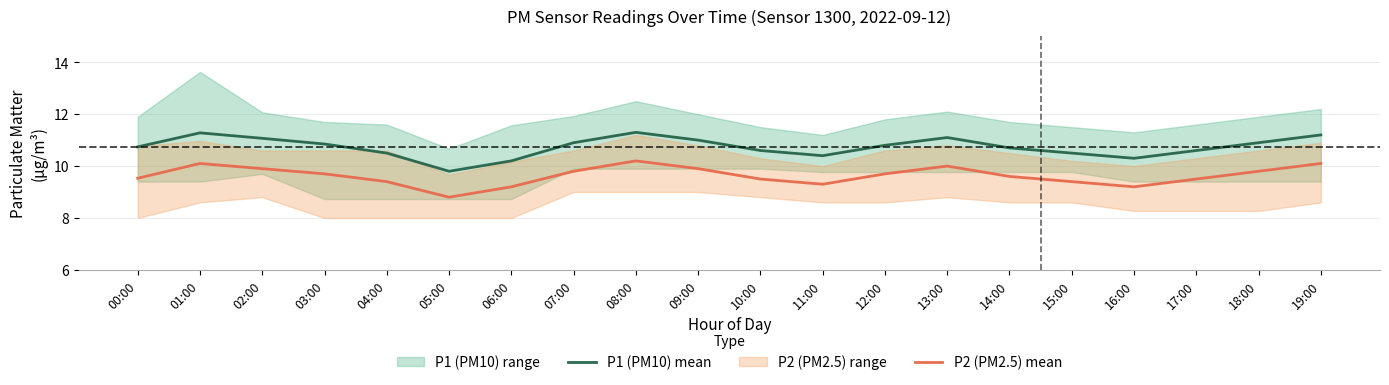

How many lines are shown in the chart?

2